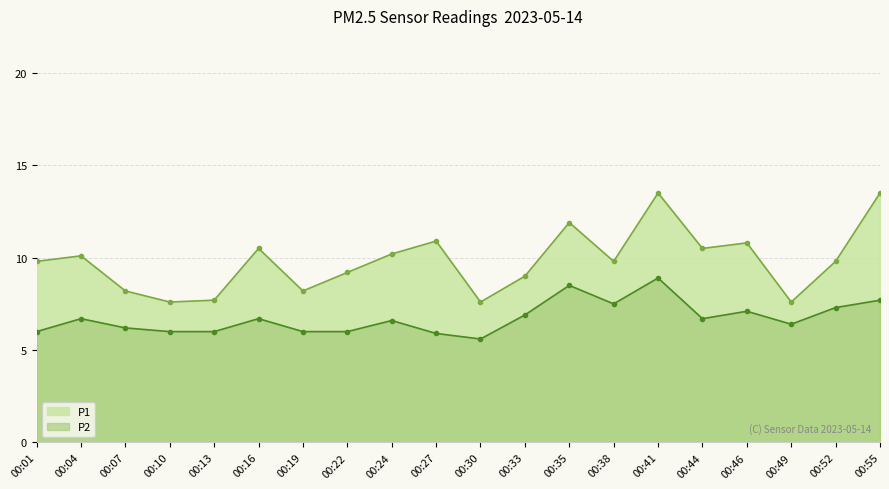

What is the average value of the P2 series?

6.7